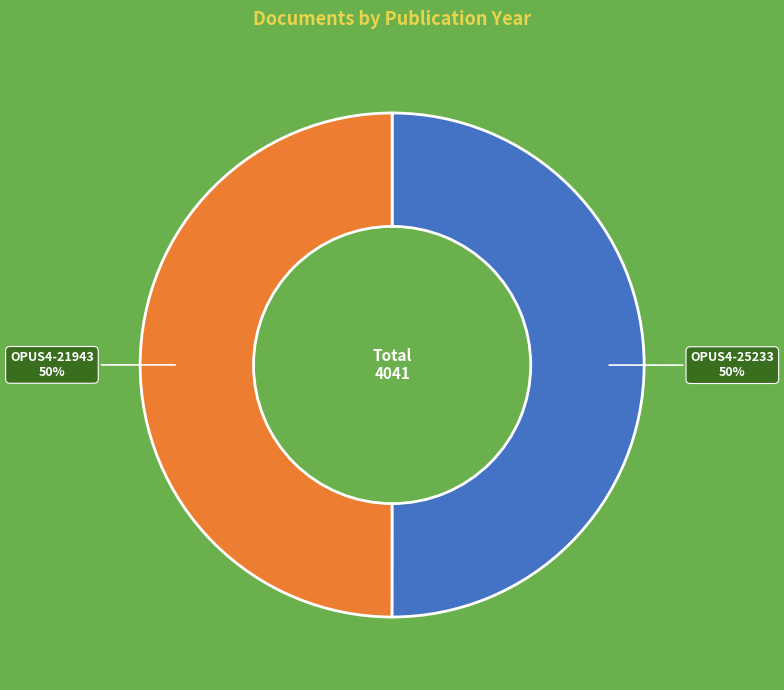

Approximately how many times larger is the value at OPUS4-21943 compared to OPUS4-25233?

1.0